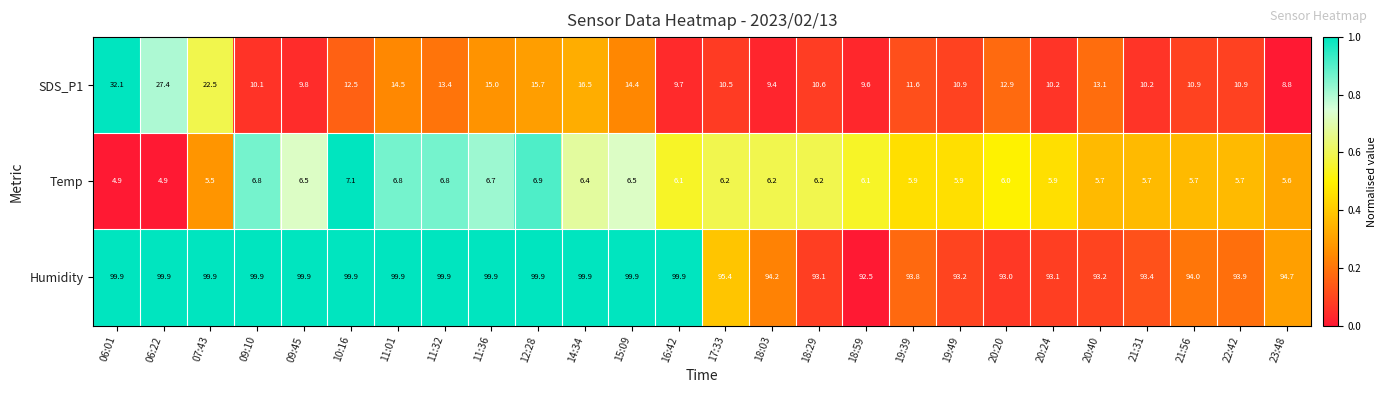

How many data points does each series have?

26